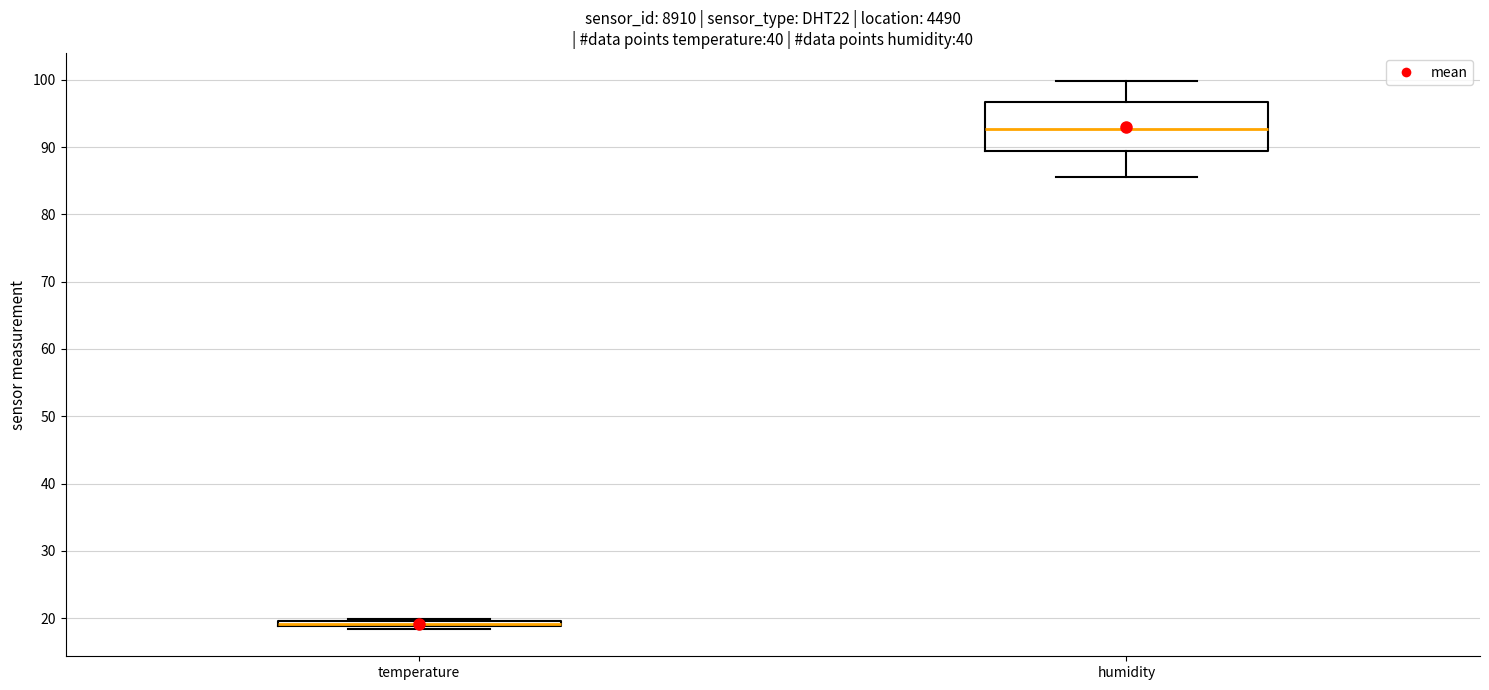

Which box is the tallest, from its lower edge to its upper edge?

humidity